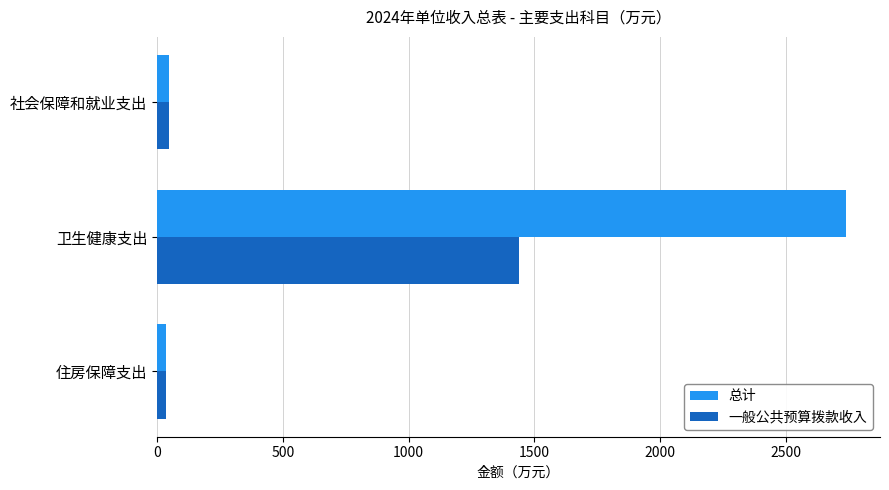

Read the 一般公共预算拨款收入 value at 卫生健康支出.

1437.6